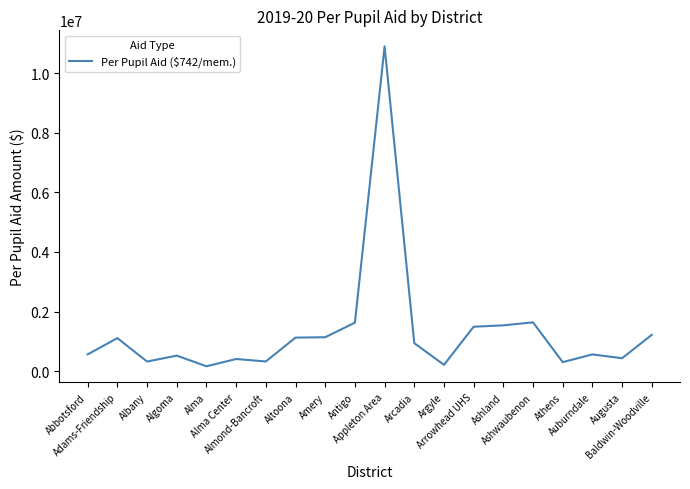

What is the maximum value shown in the chart?

10904432